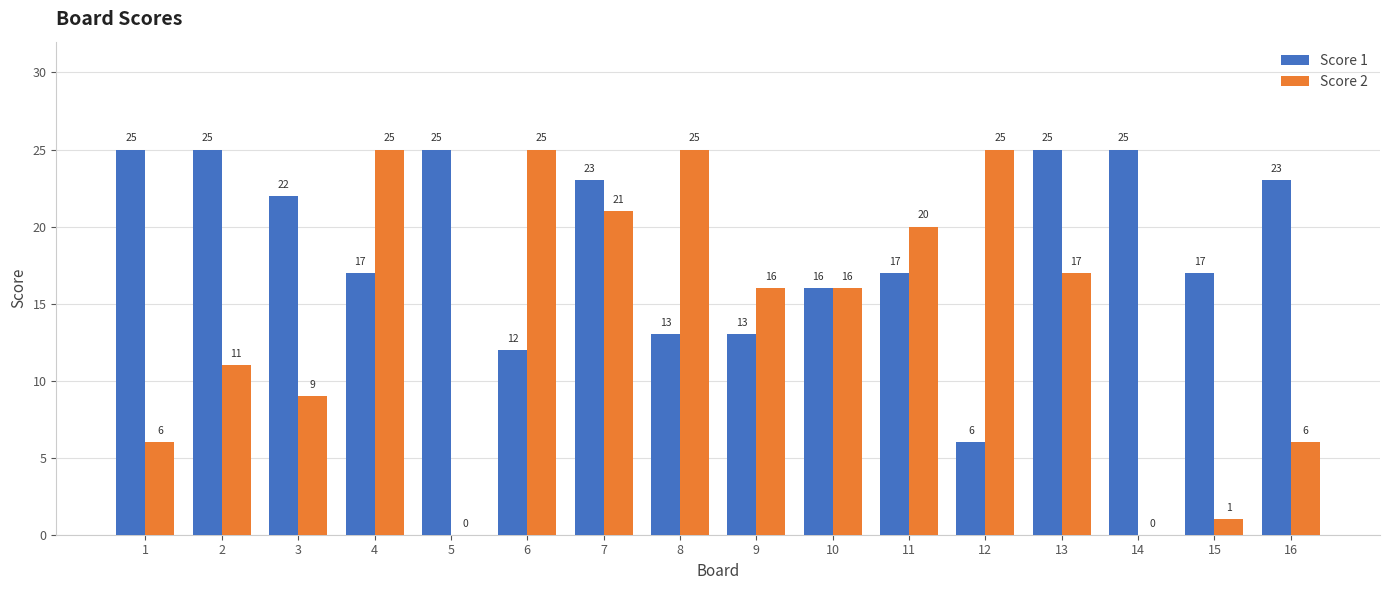

Count the Score 2 values in the range 6 to 25.

13